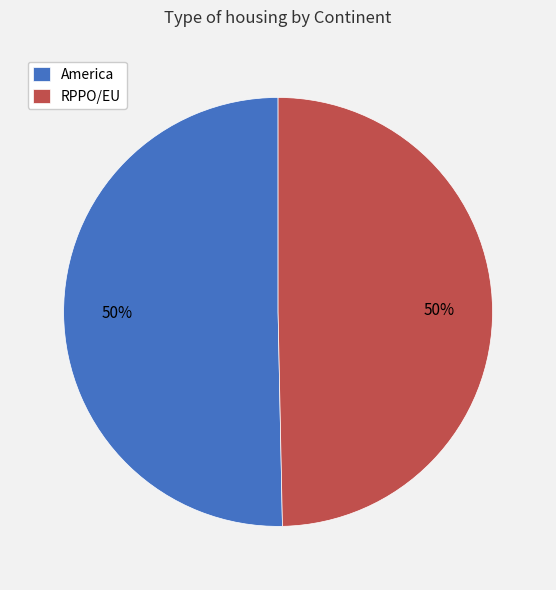

True or false: RPPO/EU accounts for 37% of the total.

False